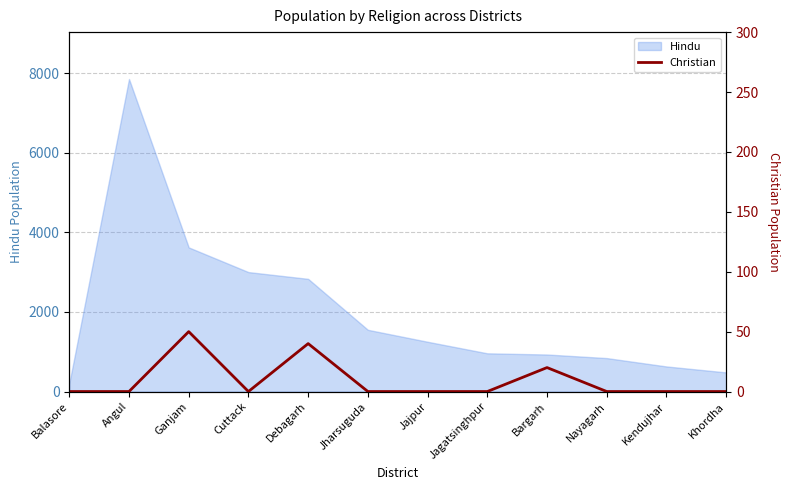

The Hindu series shows 200 at Balasore. True or false?

True